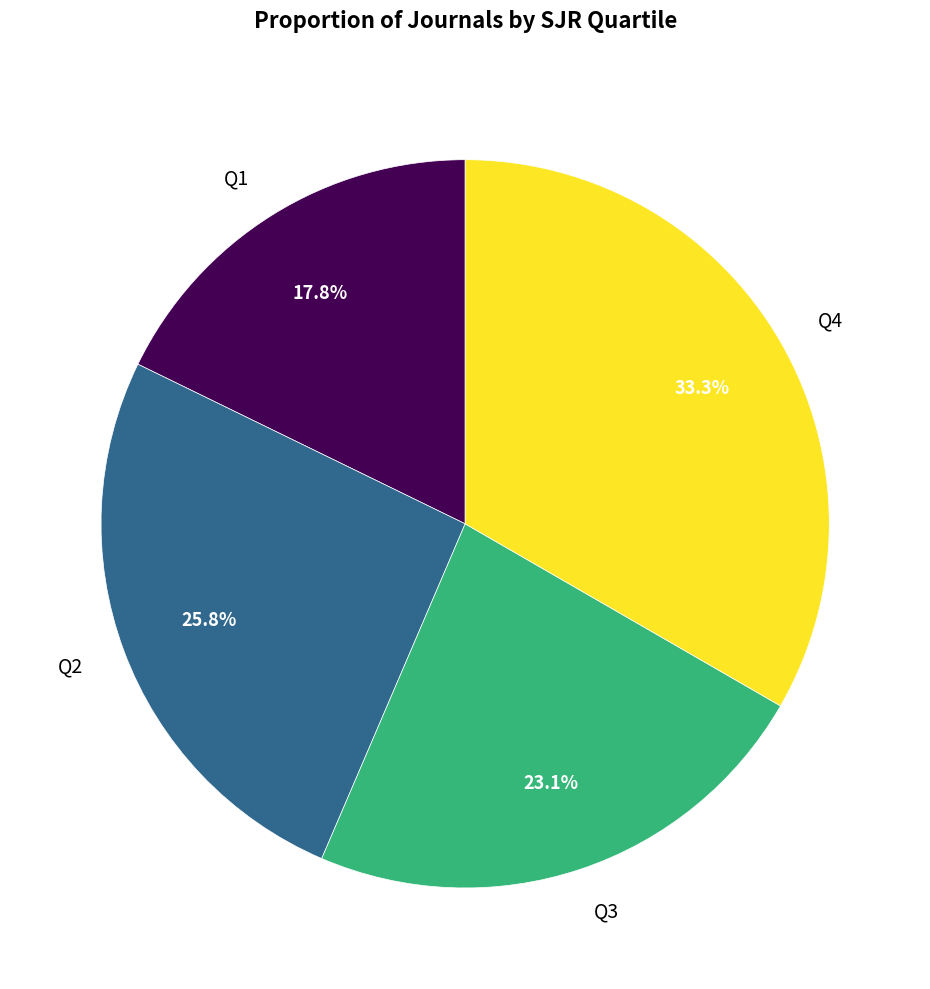

Between Q2 and Q3, which is larger?

Q2